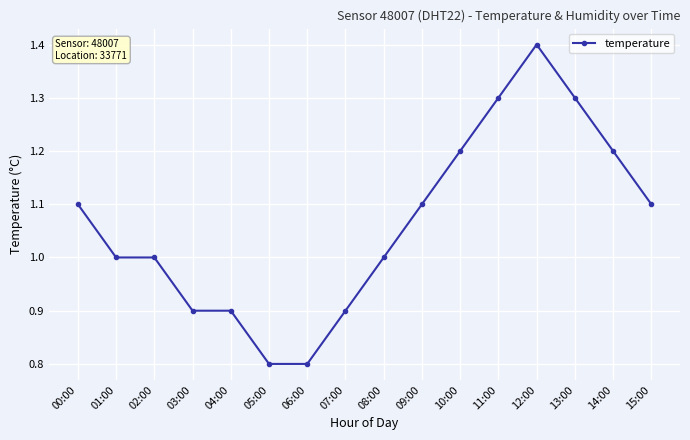

Reading left to right, transcribe all the data shown in this chart.

00:00=1.1	01:00=1.0	02:00=1.0	03:00=0.9	04:00=0.9	05:00=0.8	06:00=0.8	07:00=0.9	08:00=1.0	09:00=1.1	10:00=1.2	11:00=1.3	12:00=1.4	13:00=1.3	14:00=1.2	15:00=1.1